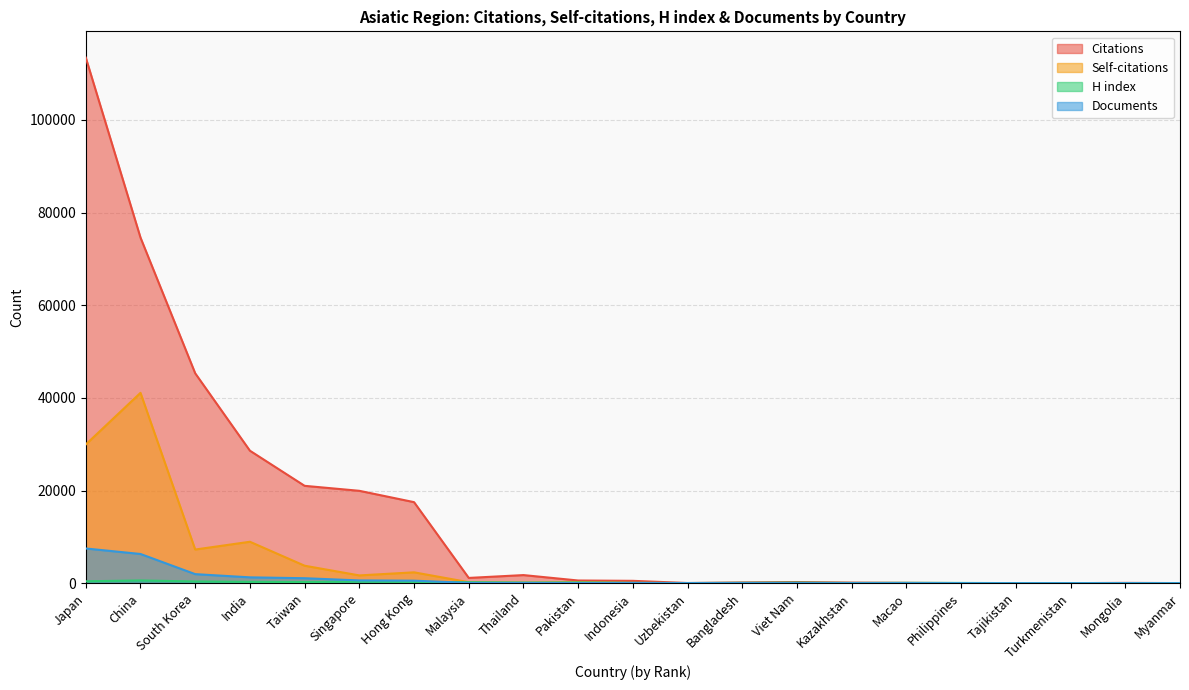

Reading left to right, transcribe all the data shown in this chart.

Citations: Japan=113457	China=74604	South Korea=45305	India=28593	Taiwan=21011	Singapore=19935	Hong Kong=17487	Malaysia=1128	Thailand=1741	Pakistan=571	Indonesia=501	Uzbekistan=29	Bangladesh=154	Viet Nam=241	Kazakhstan=117	Macao=71	Philippines=16	Tajikistan=1	Turkmenistan=3	Mongolia=61	Myanmar=14
Self-citations: Japan=29940	China=41086	South Korea=7257	India=8937	Taiwan=3764	Singapore=1670	Hong Kong=2337	Malaysia=209	Thailand=94	Pakistan=198	Indonesia=17	Uzbekistan=10	Bangladesh=16	Viet Nam=32	Kazakhstan=28	Macao=6	Philippines=0	Tajikistan=0	Turkmenistan=0	Mongolia=4	Myanmar=0
H index: Japan=401	China=580	South Korea=360	India=279	Taiwan=244	Singapore=323	Hong Kong=275	Malaysia=198	Thailand=125	Pakistan=147	Indonesia=76	Uzbekistan=27	Bangladesh=79	Viet Nam=117	Kazakhstan=46	Macao=72	Philippines=46	Tajikistan=9	Turkmenistan=2	Mongolia=20	Myanmar=13
Documents: Japan=7485	China=6297	South Korea=1947	India=1253	Taiwan=1065	Singapore=588	Hong Kong=534	Malaysia=54	Thailand=41	Pakistan=30	Indonesia=25	Uzbekistan=13	Bangladesh=12	Viet Nam=7	Kazakhstan=7	Macao=5	Philippines=2	Tajikistan=1	Turkmenistan=1	Mongolia=1	Myanmar=1